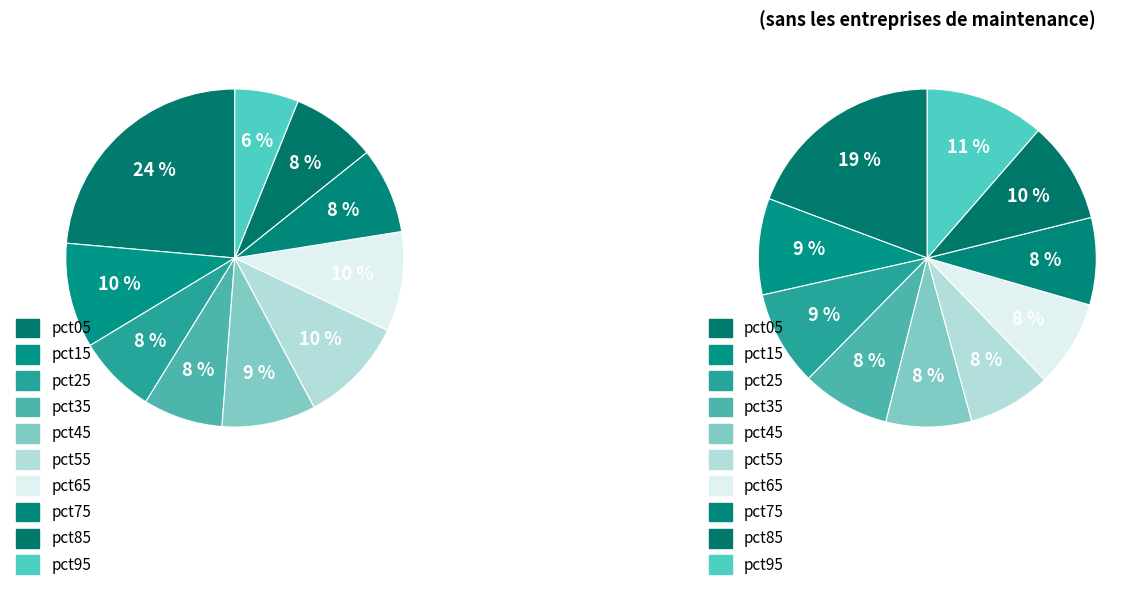

The values_jan slice represents 8% of the pie. True or false?

False